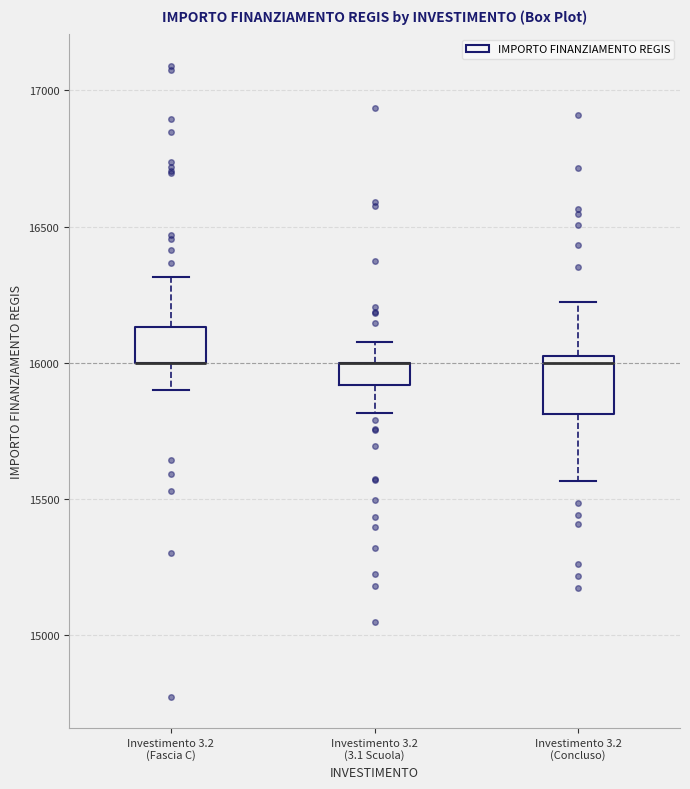

Which box is the tallest, from its lower edge to its upper edge?

Investimento 3.2 (Concluso)